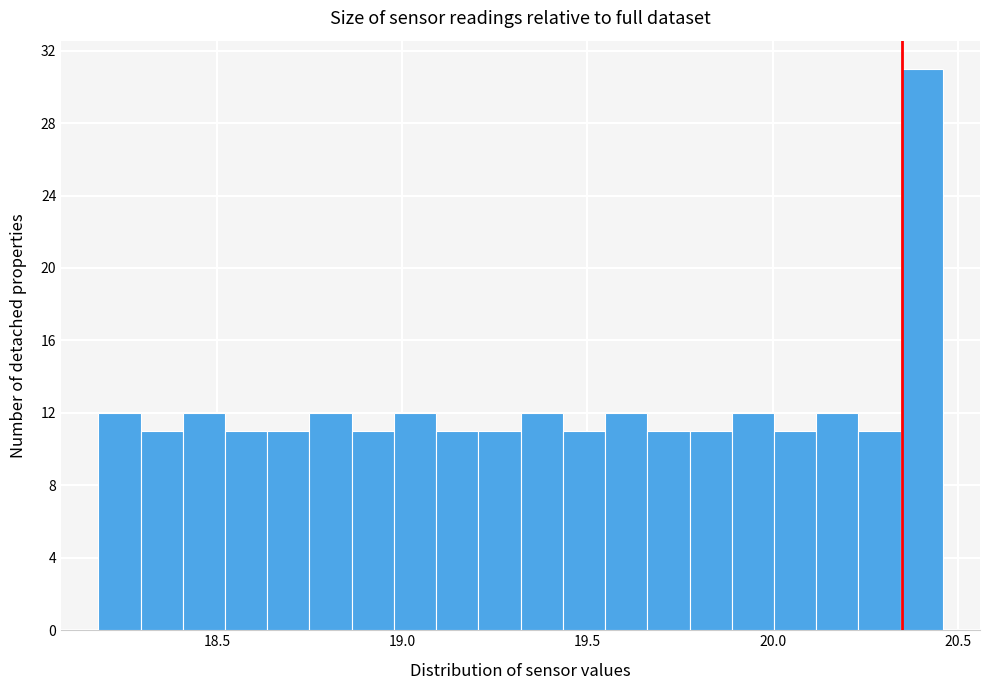

Around what value on the x-axis is the tallest bar? Give the approximate position of its centre, as read against the axis.

20.40